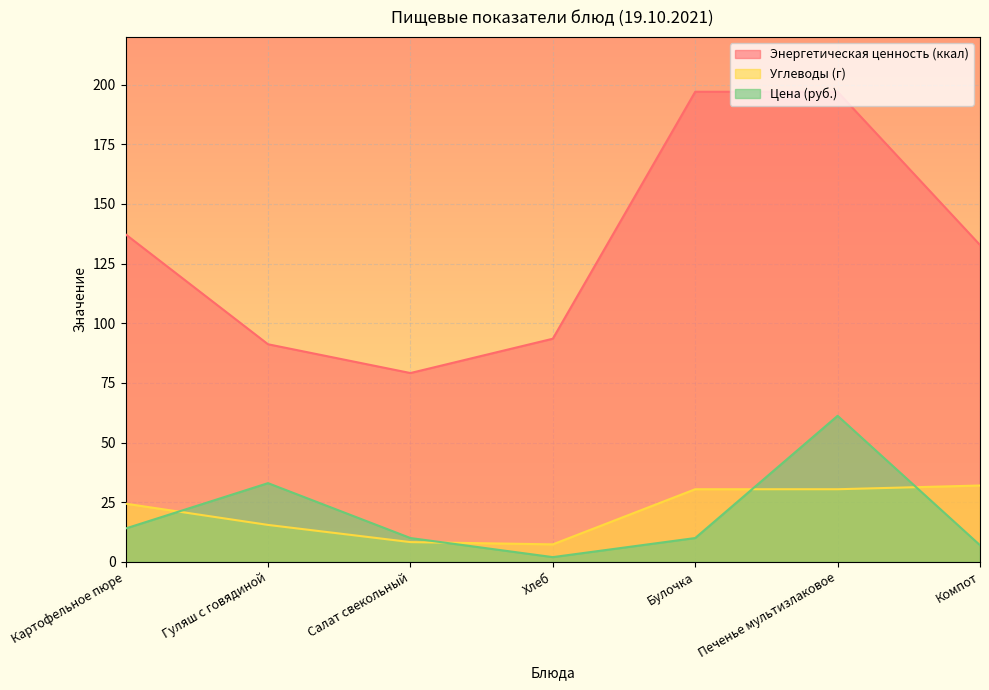

What is the greatest value displayed?

197.0